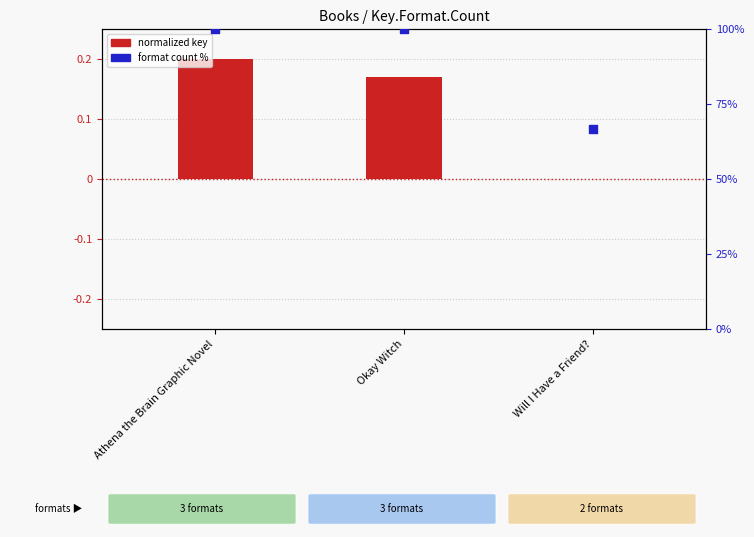

What are all the series names shown in the legend?

normalized key, format count %